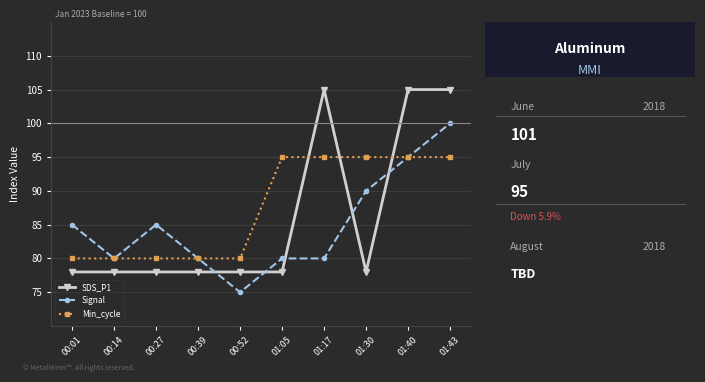

List the series in order of their peak value, lowest first.

Min_cycle, Signal, SDS_P1